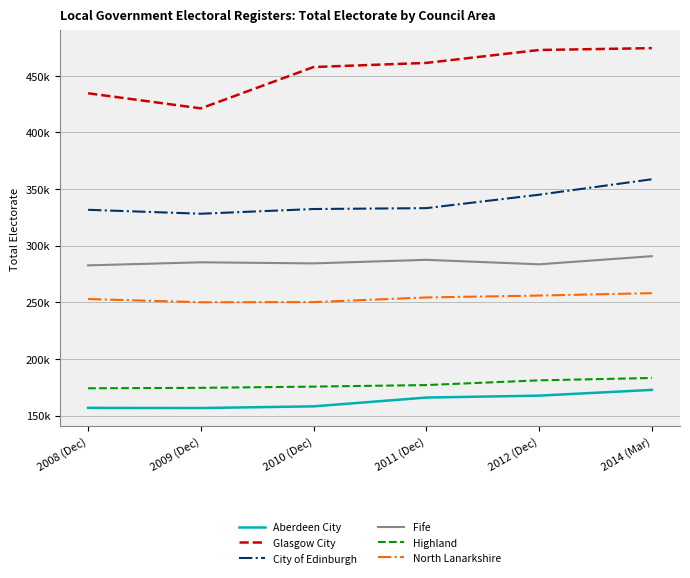

Which series has the largest range (max minus min)?

Glasgow City